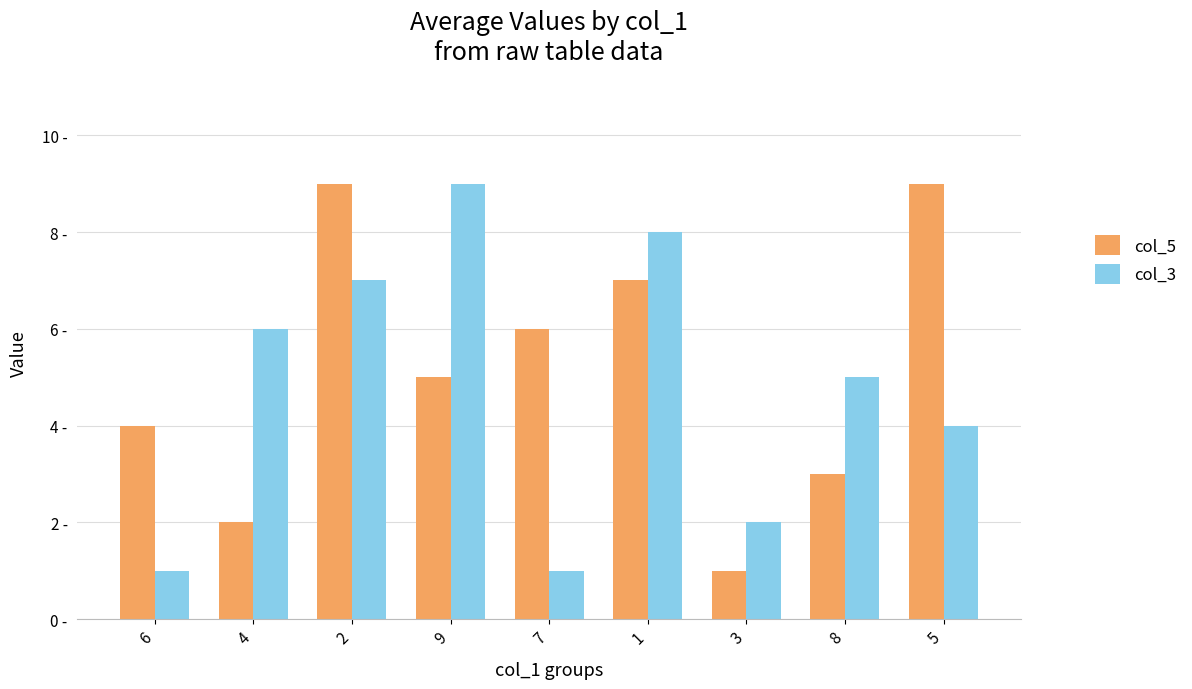

What are all the series names shown in the legend?

col_5, col_3